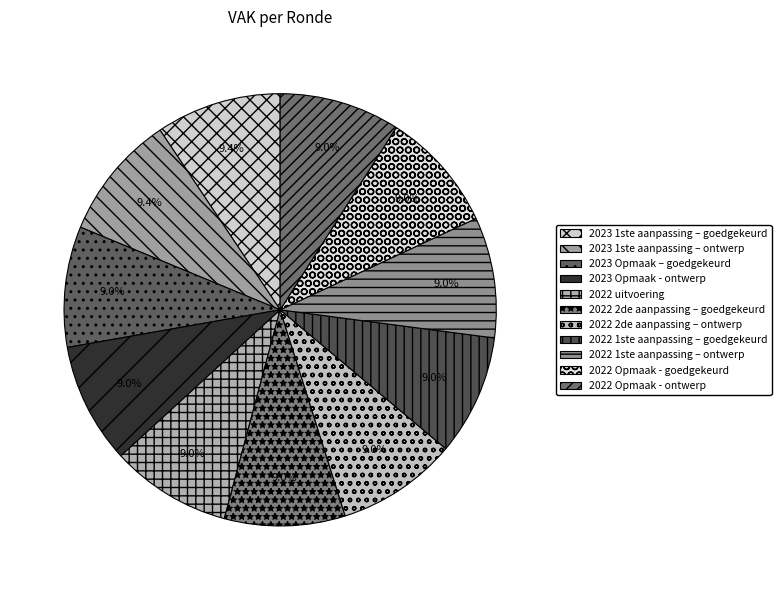

Between 2023 1ste aanpassing – ontwerp and 2023 Opmaak - ontwerp, which is larger?

2023 1ste aanpassing – ontwerp